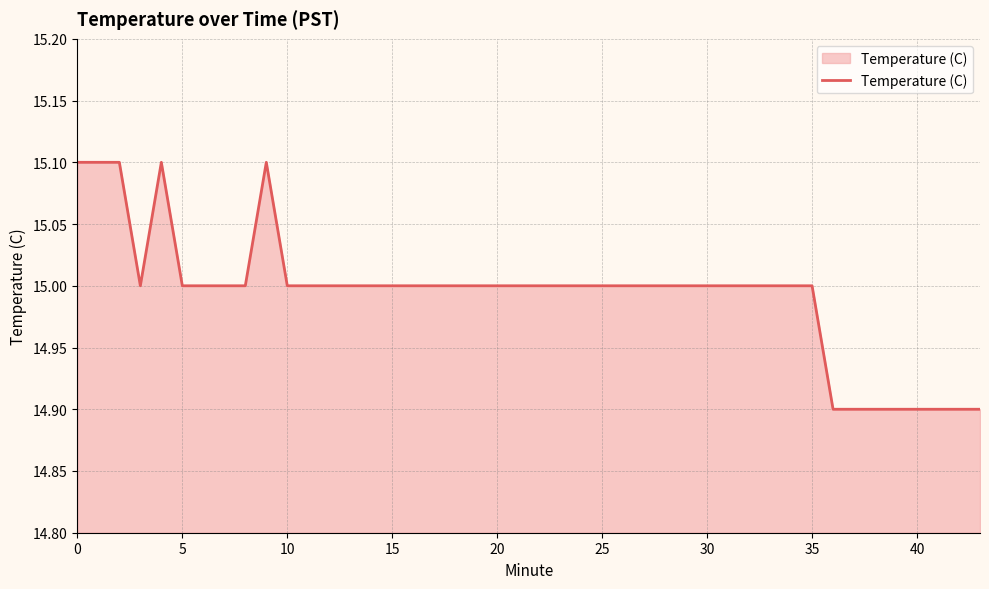

What is the average value?

15.0